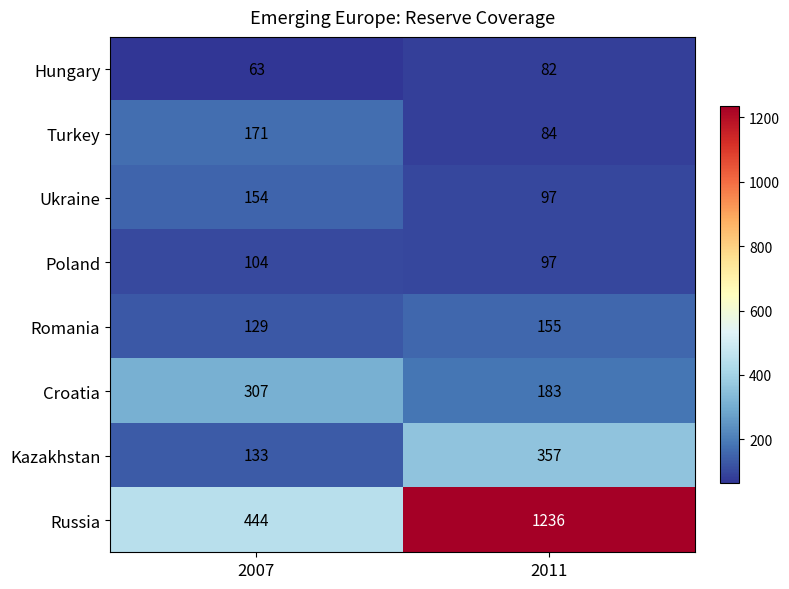

Reading right to left, what are all the values shown in this chart?

Hungary: 2011=82	2007=63
Turkey: 2011=84	2007=171
Ukraine: 2011=97	2007=154
Poland: 2011=97	2007=104
Romania: 2011=155	2007=129
Croatia: 2011=183	2007=307
Kazakhstan: 2011=357	2007=133
Russia: 2011=1236	2007=444